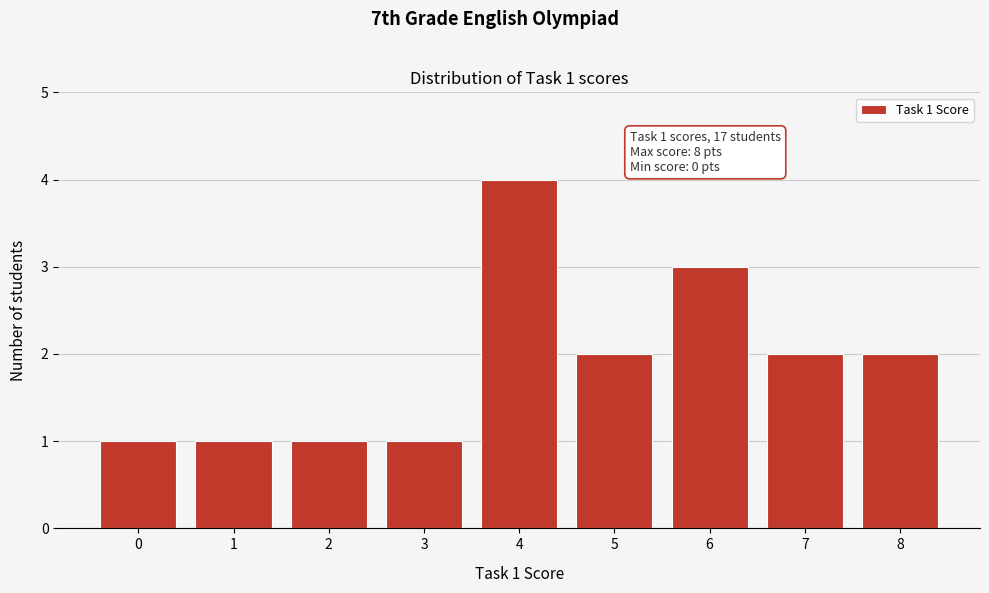

Reading right to left, list all the values displayed in this chart.

8=2	7=2	6=3	5=2	4=4	3=1	2=1	1=1	0=1